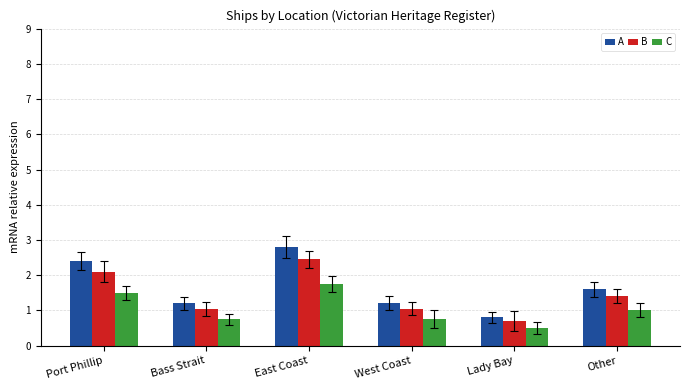

What value does the A series have at Port Phillip?

2.4